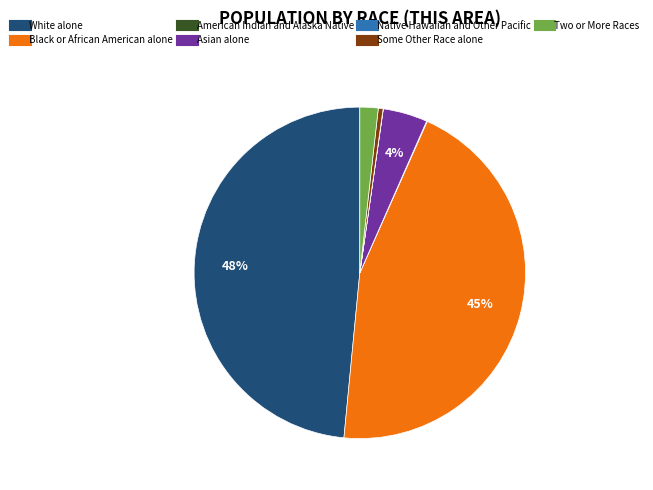

What is the largest slice in the pie chart?

White alone